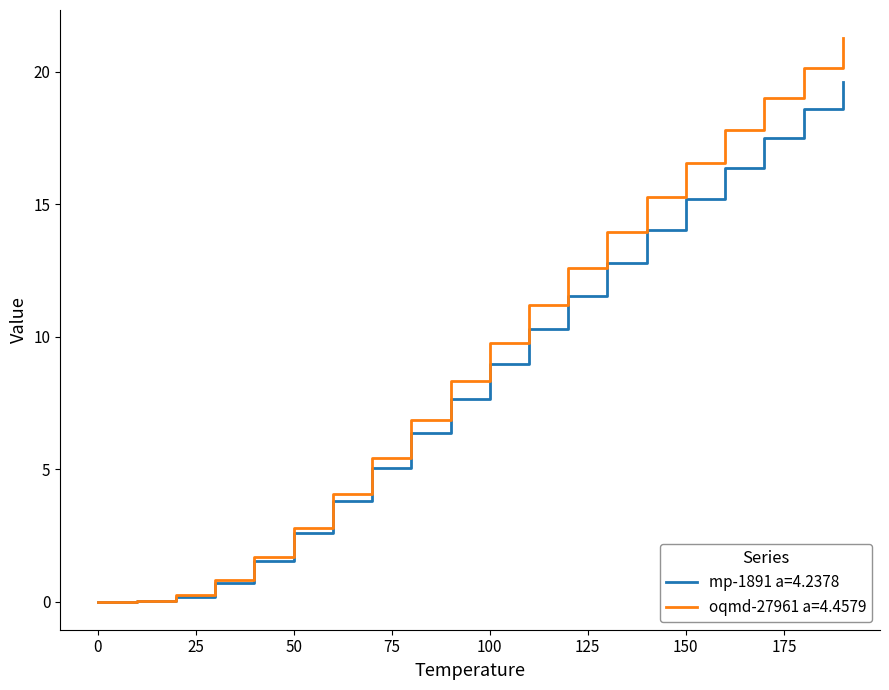

Which series has the widest spread of values?

oqmd-27961 a=4.4579